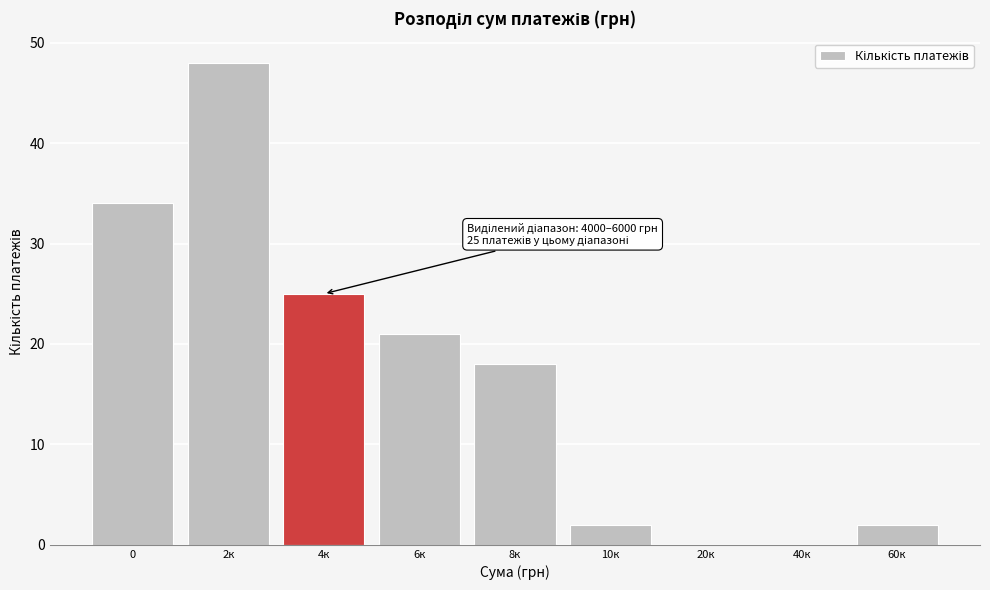

Reading left to right, transcribe all the data shown in this chart.

0=34	2к=48	4к=25	6к=21	8к=18	10к=2	20к=0	40к=0	60к=2